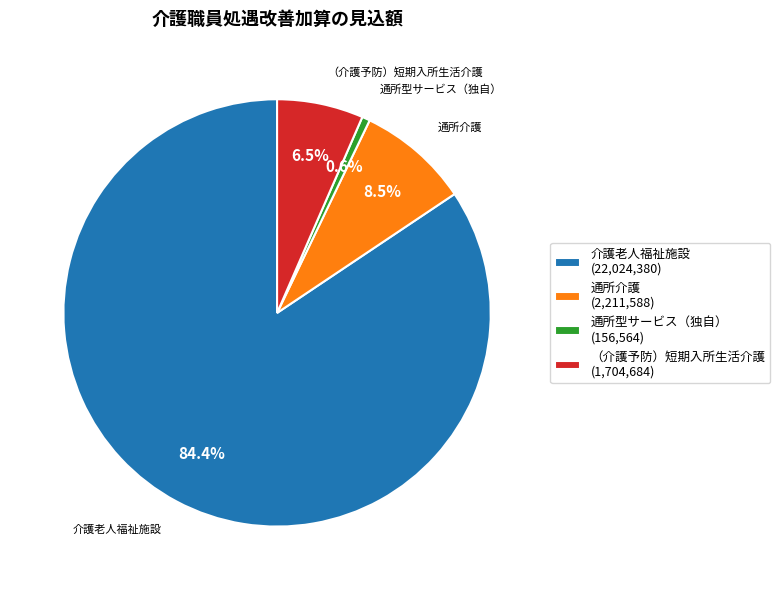

To the nearest percent, what is the combined percentage of 介護老人福祉施設 and 通所介護?

93%